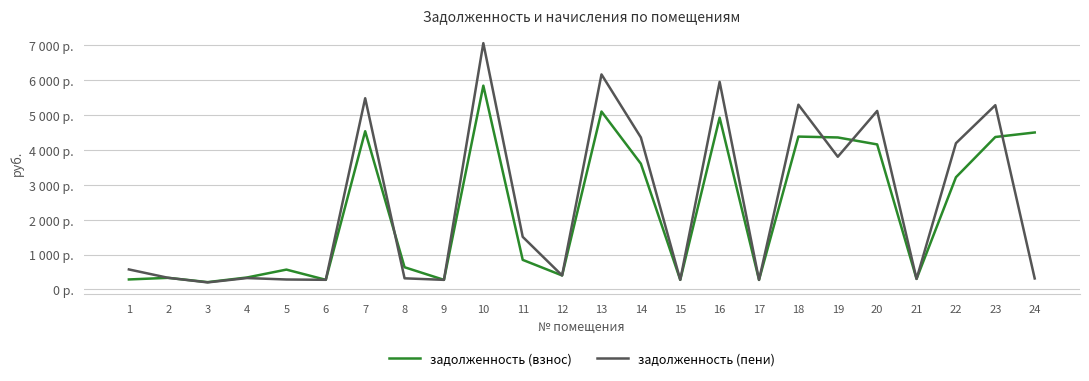

The задолженность (взнос) series shows 272.6 at 17. True or false?

True